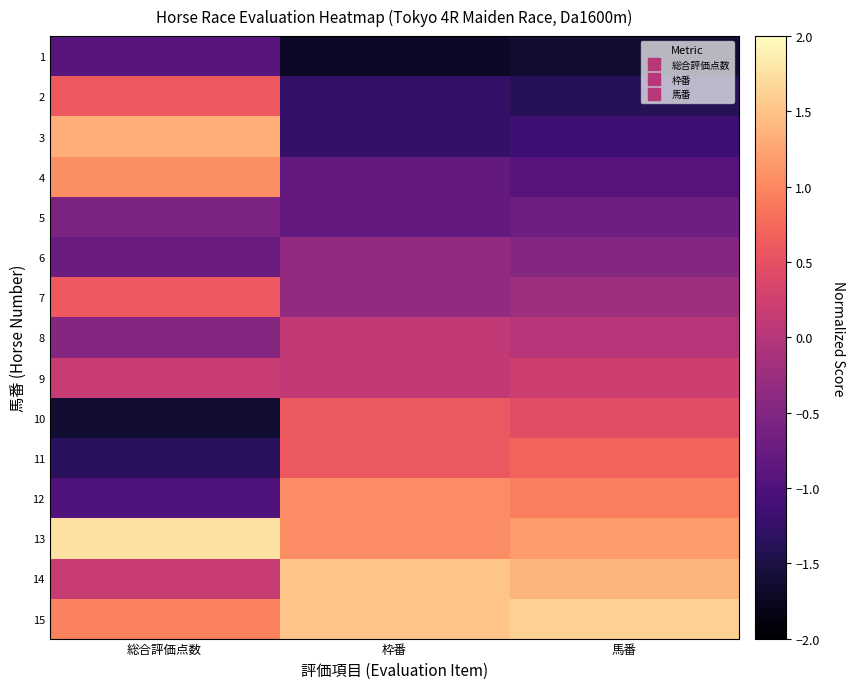

At which category is the sum across all series the highest?

総合評価点数